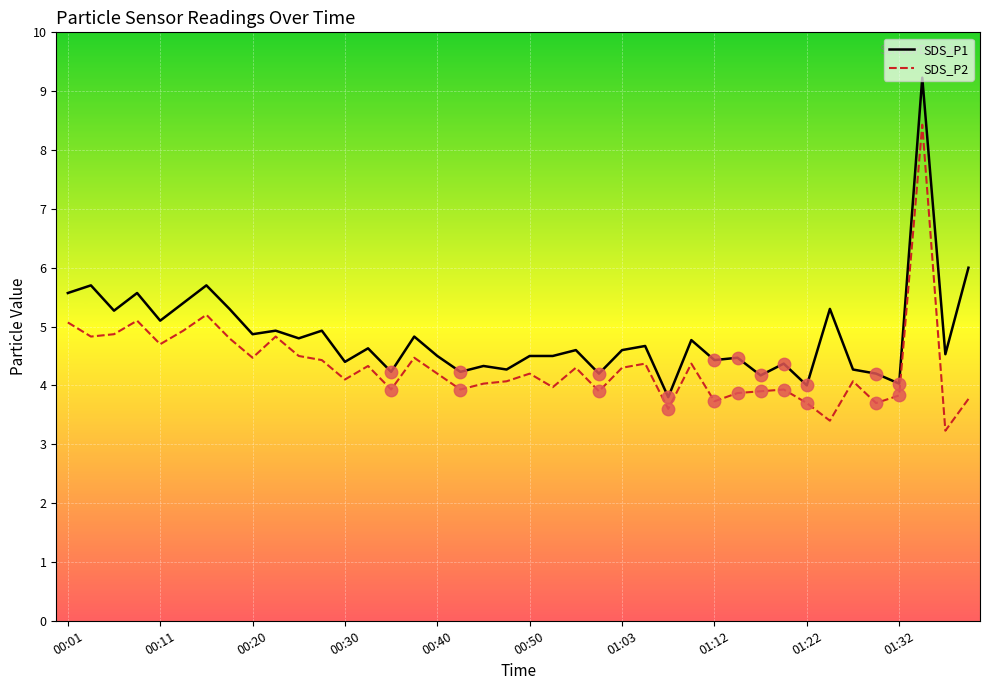

Which series has the largest total across all categories?

SDS_P1